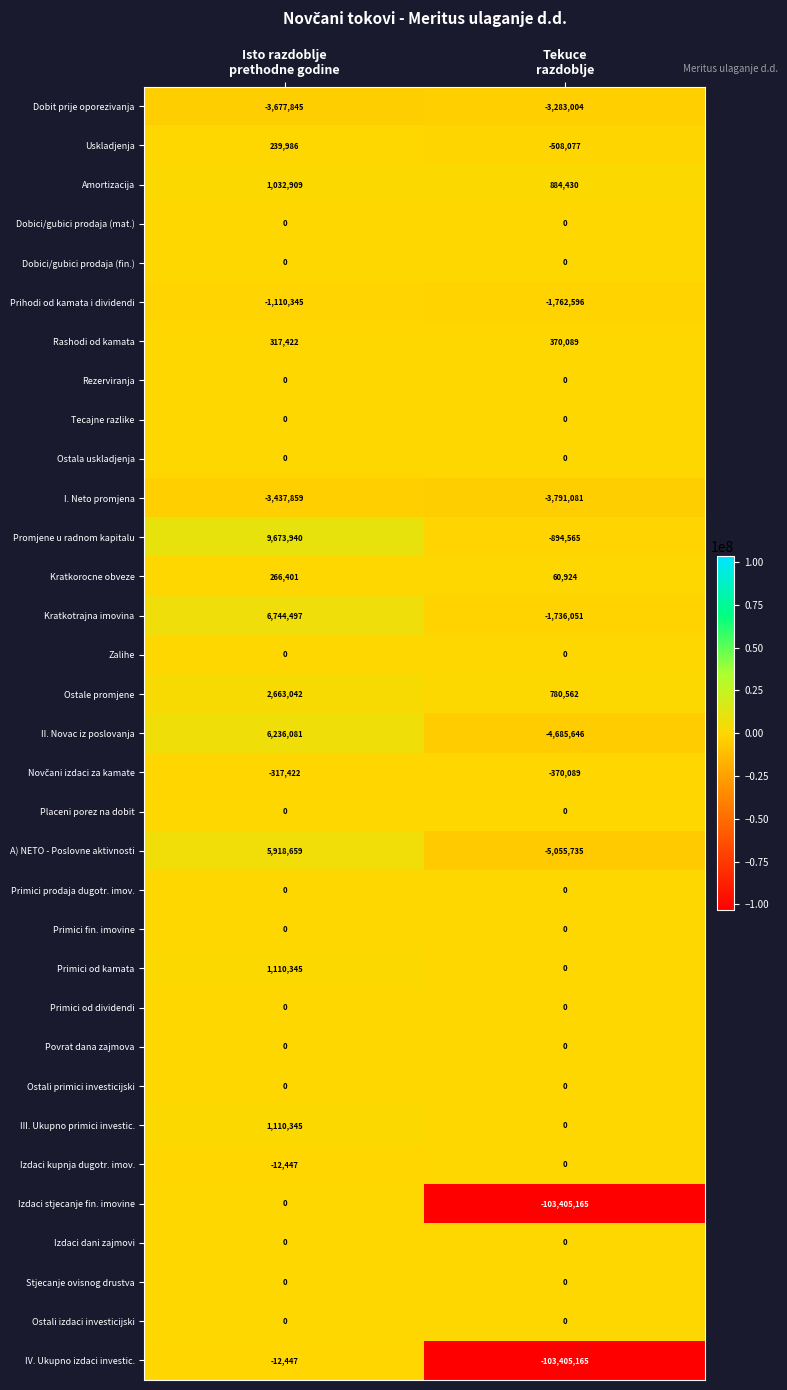

What is the total value across all series at Tekuce
razdoblje?

-226801169